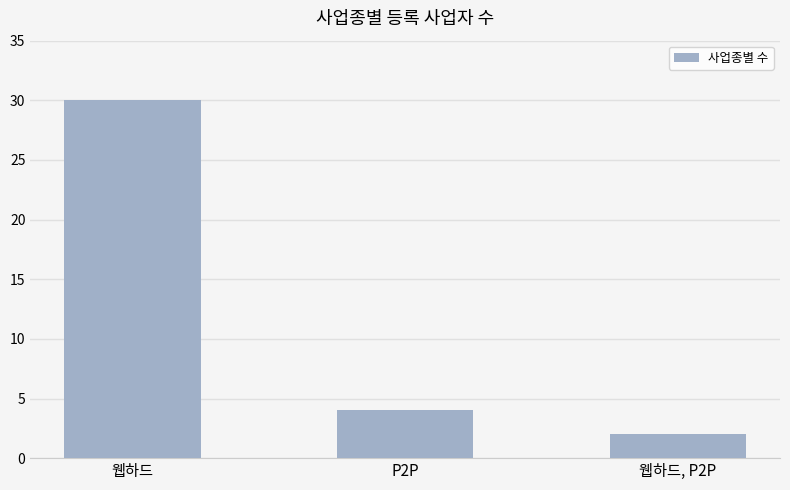

Reading right to left, list all the values displayed in this chart.

웹하드, P2P=2	P2P=4	웹하드=30